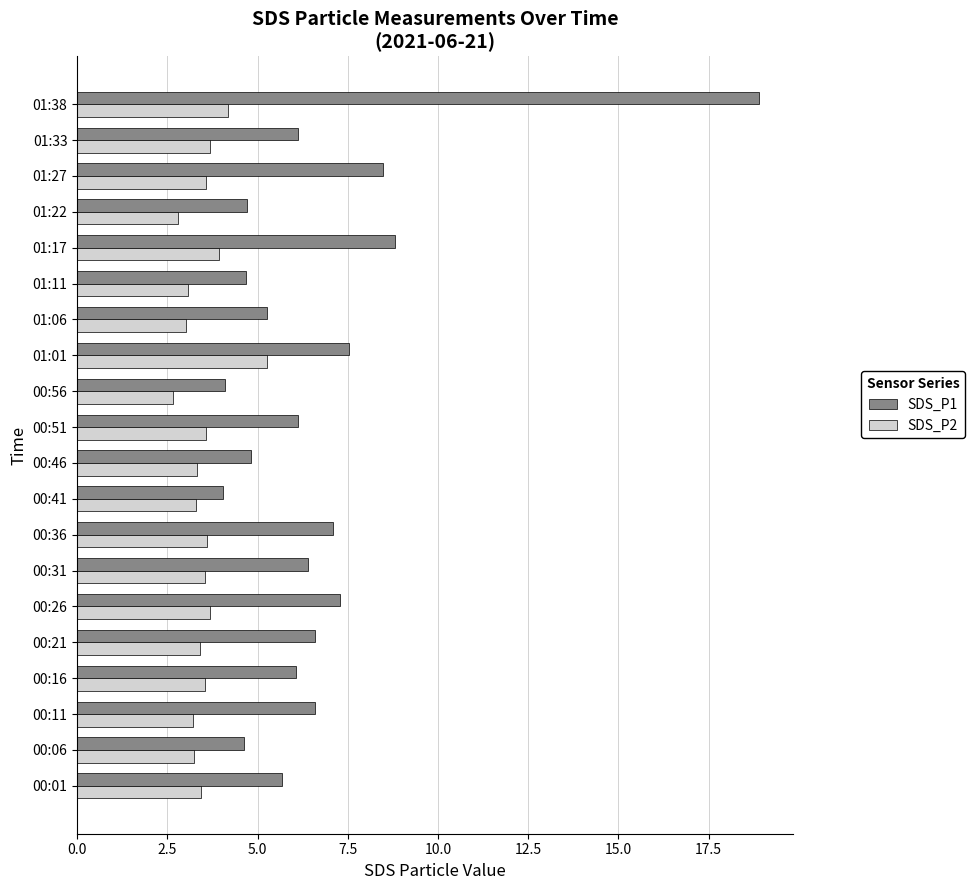

At which category is the sum across all series the highest?

01:38